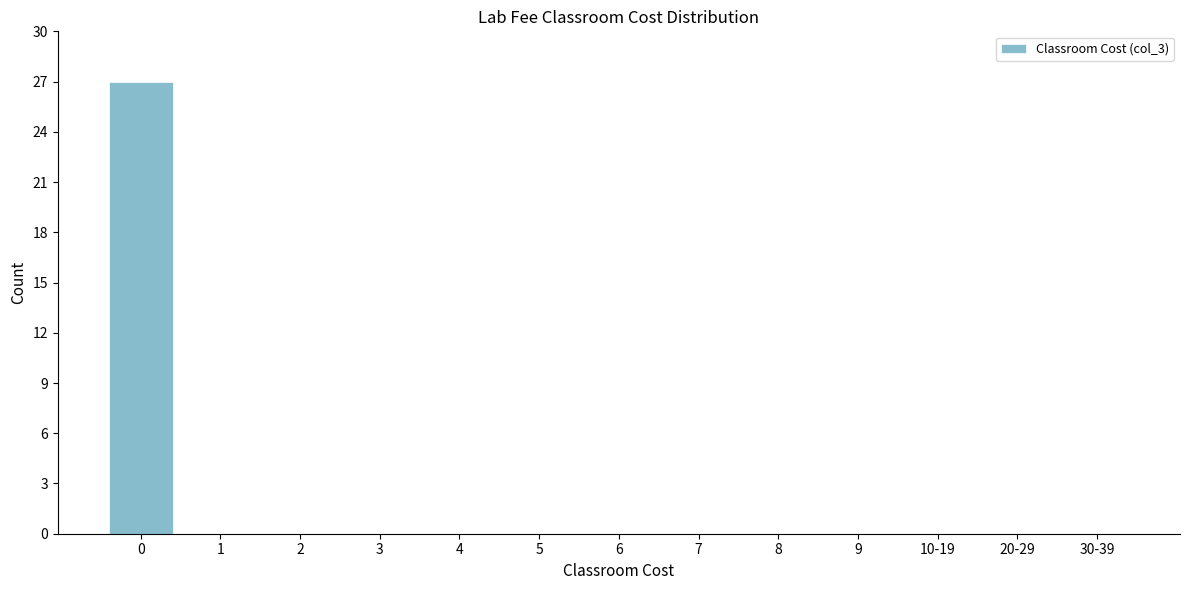

Reading left to right, what are all the values shown in this chart?

0=27	1=0	2=0	3=0	4=0	5=0	6=0	7=0	8=0	9=0	10-19=0	20-29=0	30-39=0